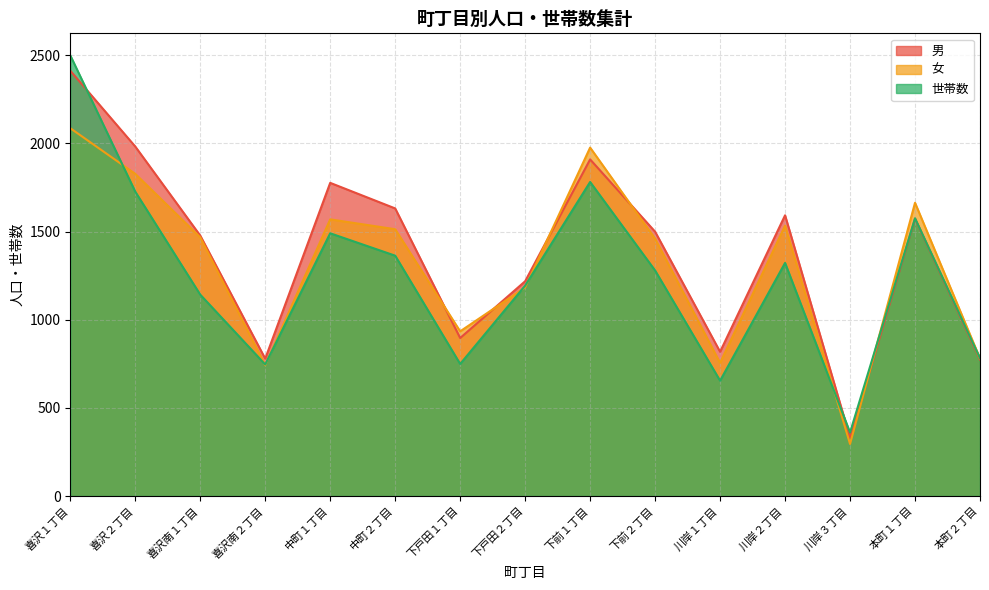

True or false: 男 and 女 intersect in this chart.

True